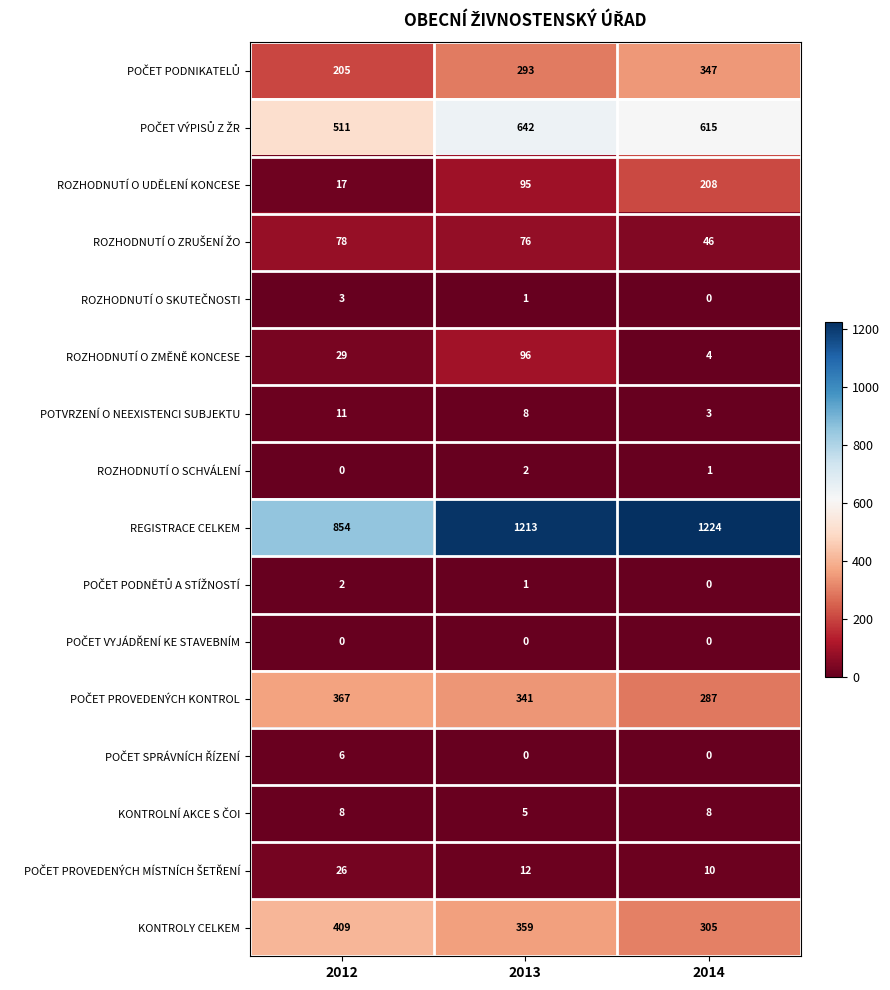

What is the difference between the maximum and minimum values in the REGISTRACE CELKEM series?

370